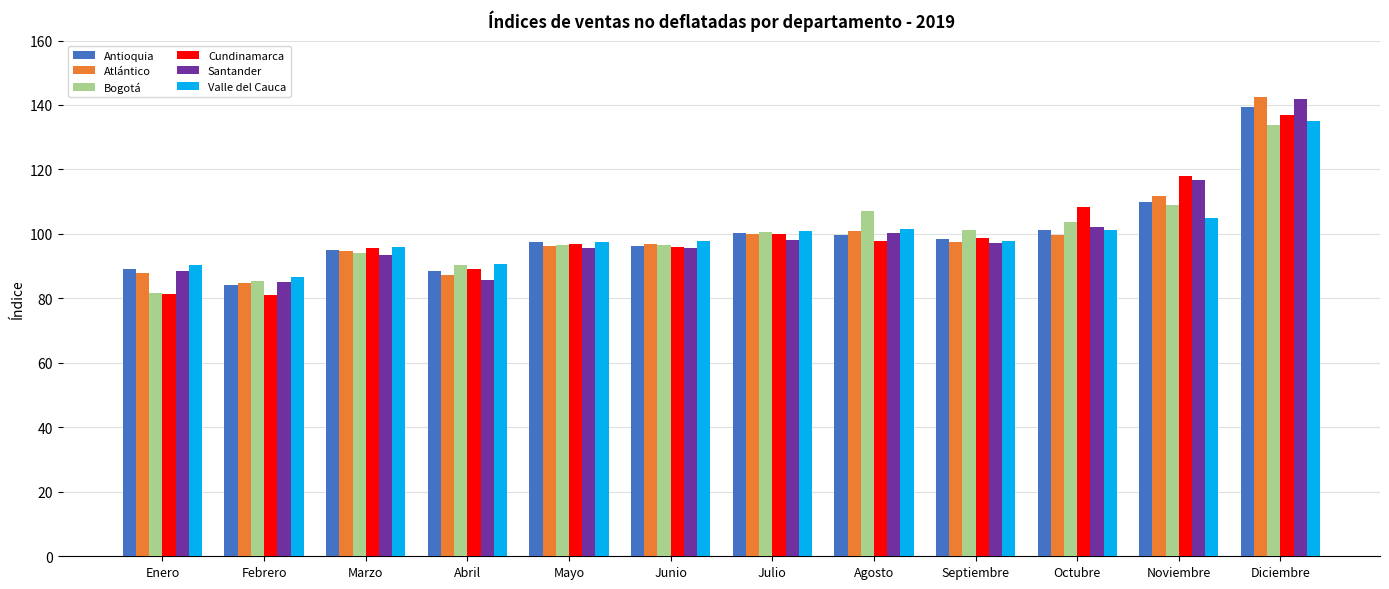

What is the smallest value displayed?

81.1